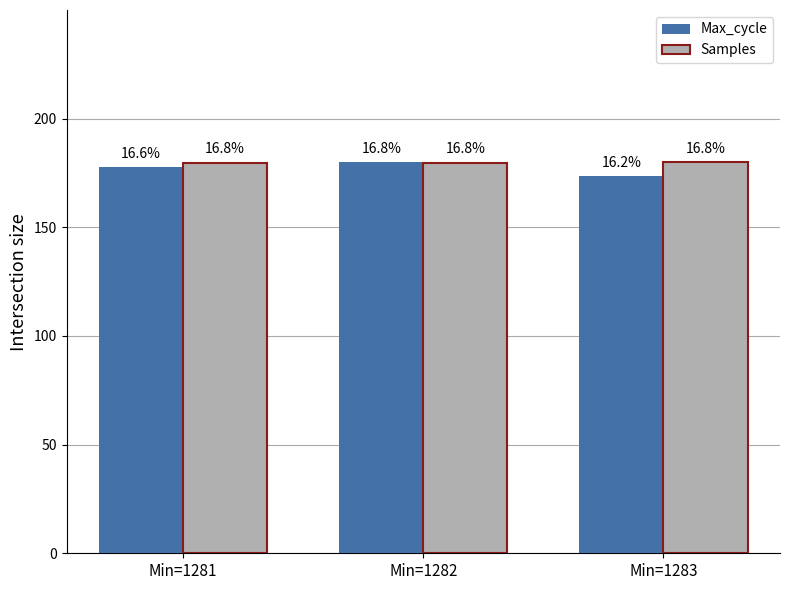

How many Samples values are between 179 and 180?

3